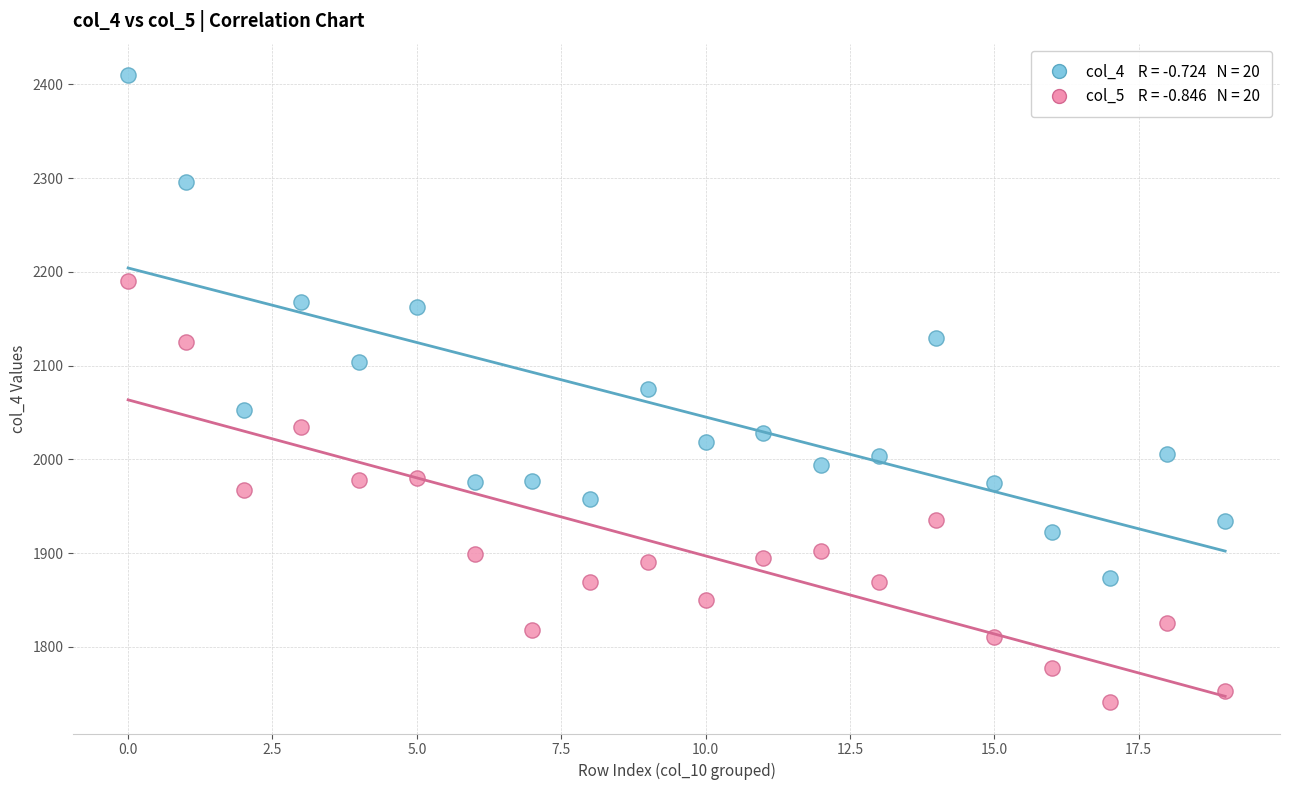

Across all data points, what is the range of Y values (max minus min)?

669